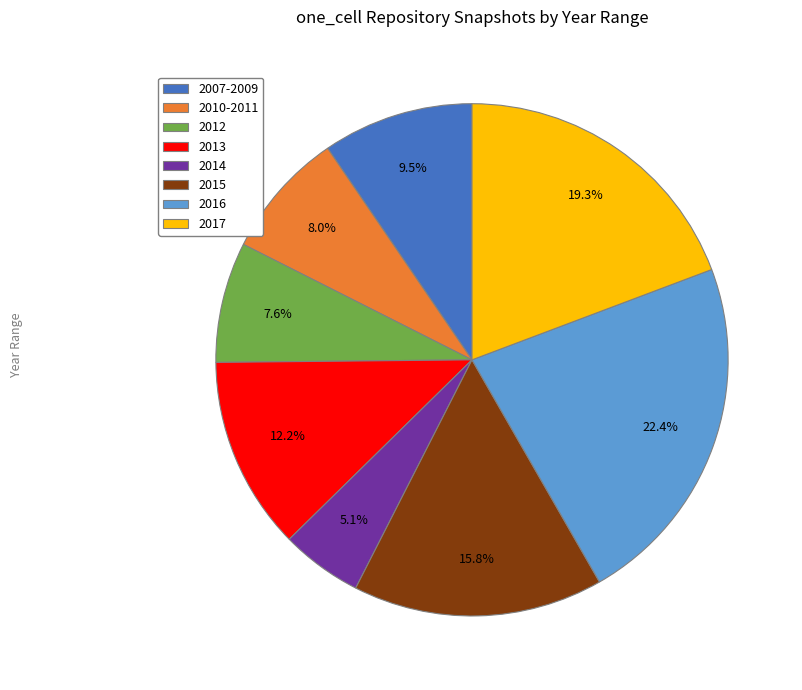

How many slices are in this pie chart?

8